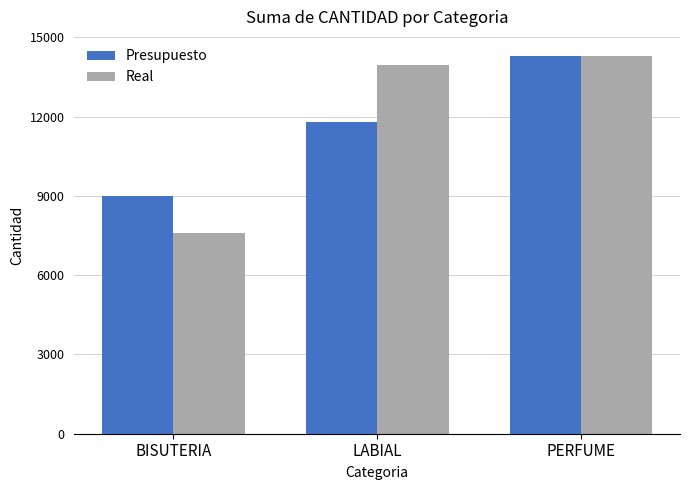

How many bars are there in total?

6